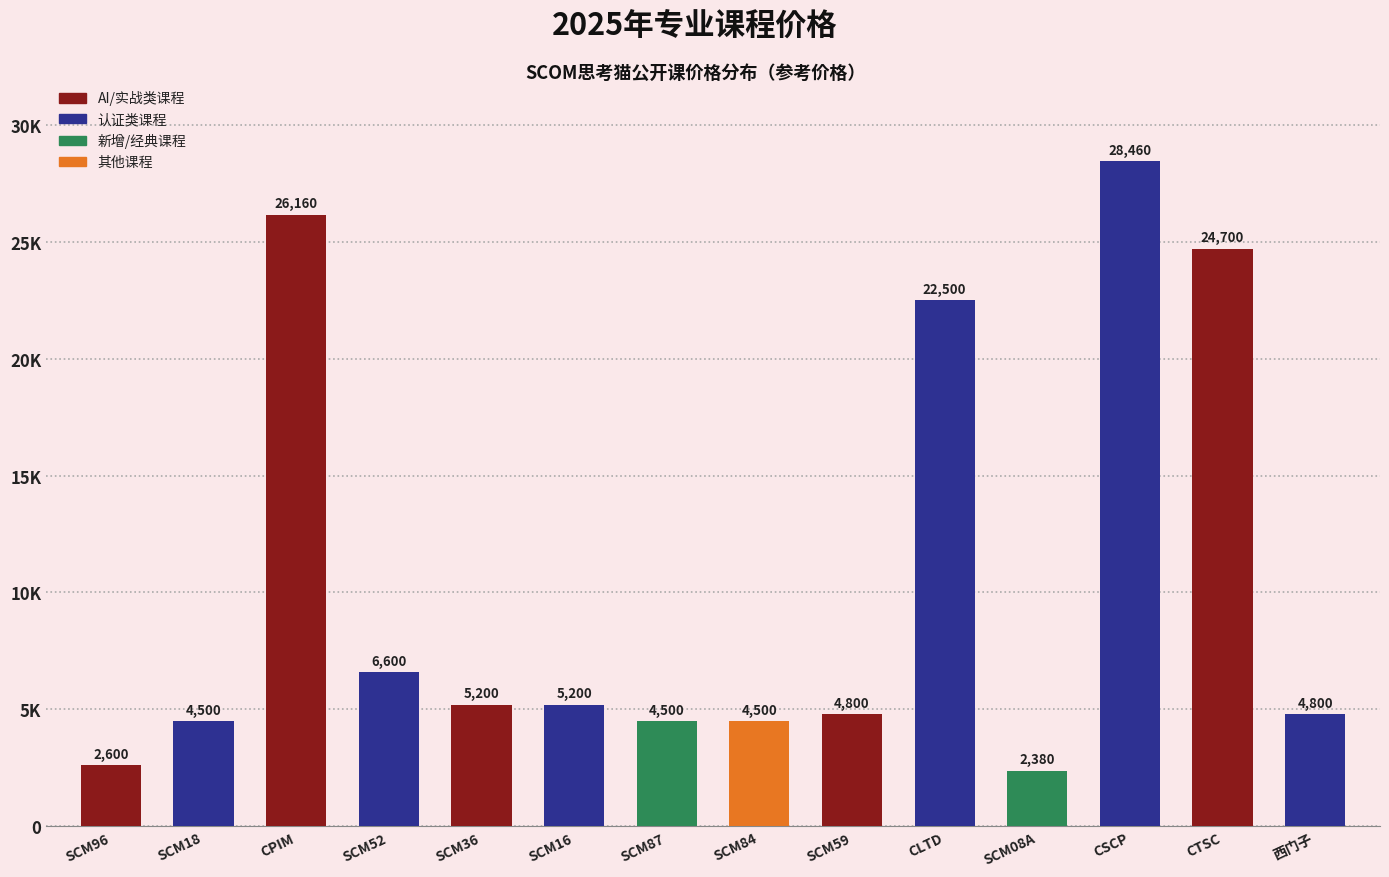

At which label does the data first exceed 5200?

CPIM